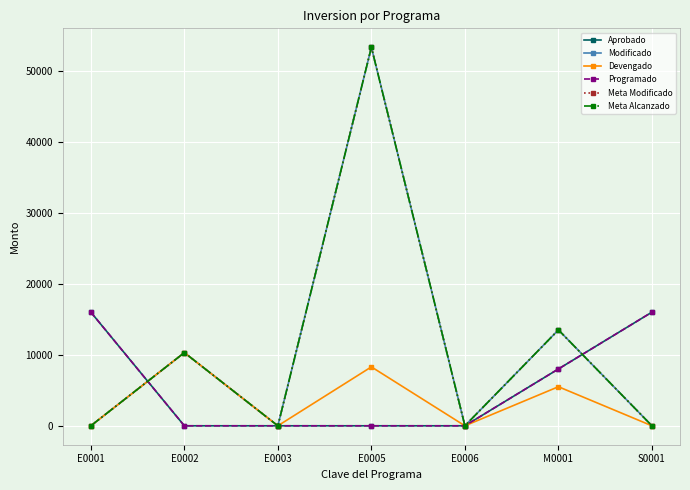

Reading right to left, transcribe all the data shown in this chart.

Aprobado: S0001=16000	M0001=8000	E0006=0	E0005=0	E0003=0	E0002=0	E0001=16000
Modificado: S0001=0	M0001=13500	E0006=0	E0005=53294	E0003=0	E0002=10300	E0001=0
Devengado: S0001=0	M0001=5500	E0006=0	E0005=8294	E0003=0	E0002=10300	E0001=0
Programado: S0001=16000	M0001=8000	E0006=0	E0005=0	E0003=0	E0002=0	E0001=16000
Meta Modificado: S0001=0	M0001=13500	E0006=0	E0005=53294	E0003=0	E0002=10300	E0001=0
Meta Alcanzado: S0001=0	M0001=13500	E0006=0	E0005=53294	E0003=0	E0002=10300	E0001=0